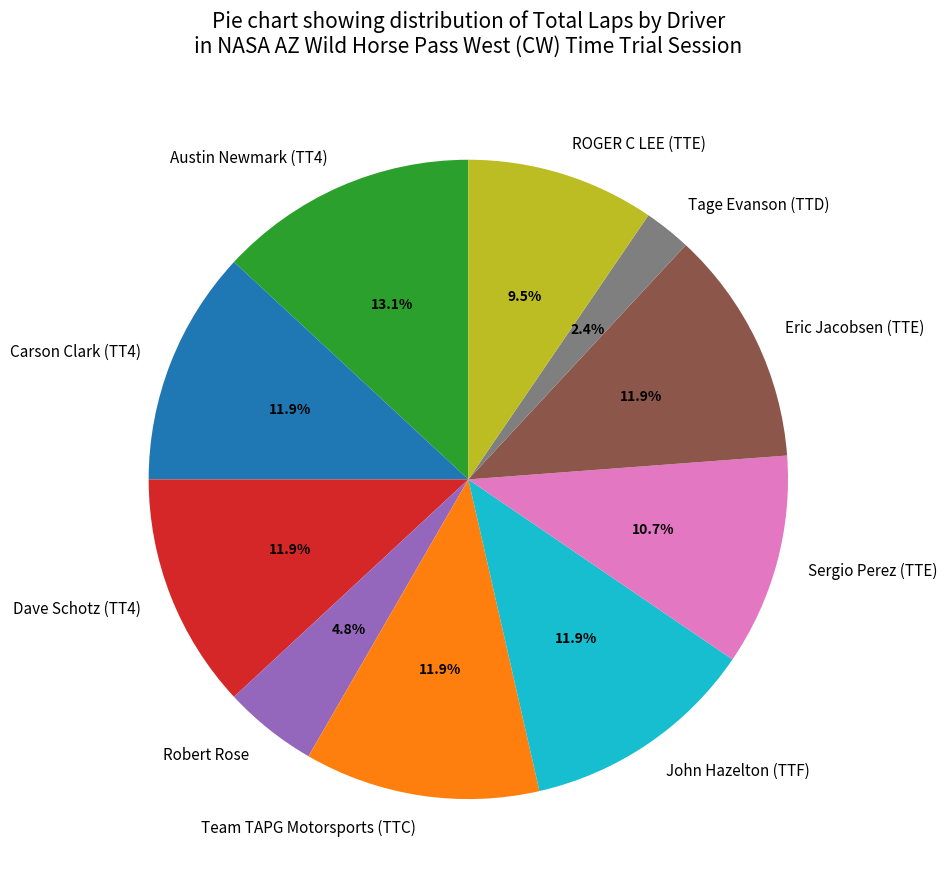

What percentage is the Dave Schotz (TT4) slice, to the nearest percent?

12%